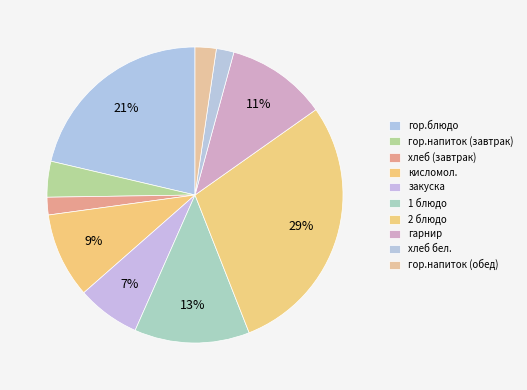

Rank the categories by value from lowest to highest.

хлеб (завтрак), хлеб бел., гор.напиток (обед), гор.напиток (завтрак), закуска, кисломол., гарнир, 1 блюдо, гор.блюдо, 2 блюдо